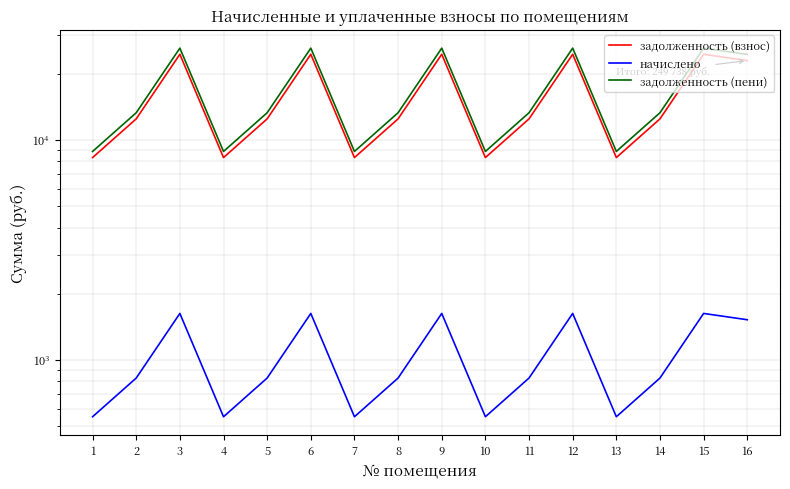

Reading right to left, list all the values displayed in this chart.

задолженность (взнос): 22983.6	24550.1	12480.5	8320.3	24550.1	12480.5	8320.3	24550.1	12480.5	8320.3	24550.1	12480.5	8320.3	24550.1	12480.5	8320.3
начислено: 1522.4	1626.2	826.7	551.1	1626.2	826.7	551.1	1626.2	826.7	551.1	1626.2	826.7	551.1	1626.2	826.7	551.1
задолженность (пени): 24506.0	26176.2	13307.2	8871.5	26176.2	13307.2	8871.5	26176.2	13307.2	8871.5	26176.2	13307.2	8871.5	26176.2	13307.2	8871.5